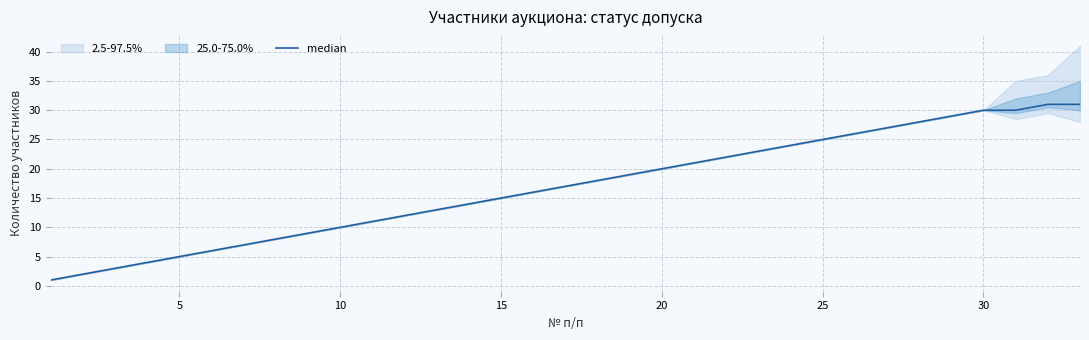

True or false: the data shows 3 at 5.

False